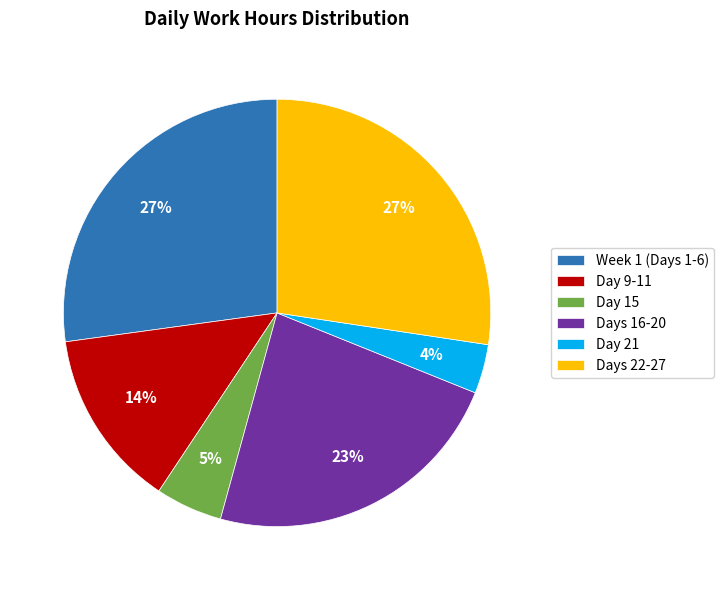

To the nearest percent, what portion does Week 1 (Days 1-6) represent?

27%